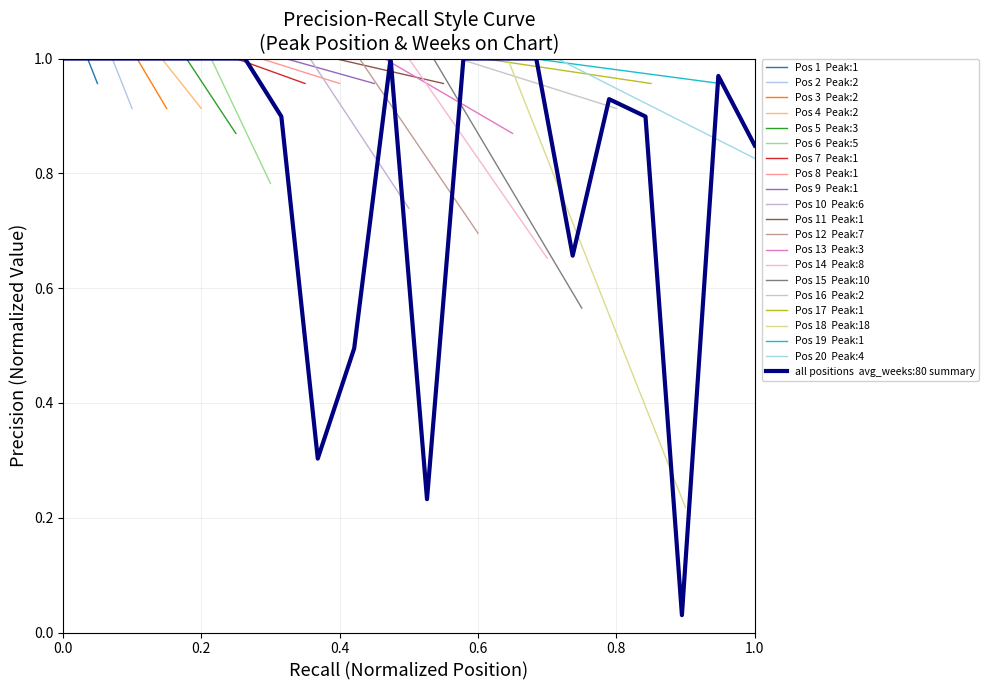

What is the value of the 9th point from the left?

0.5